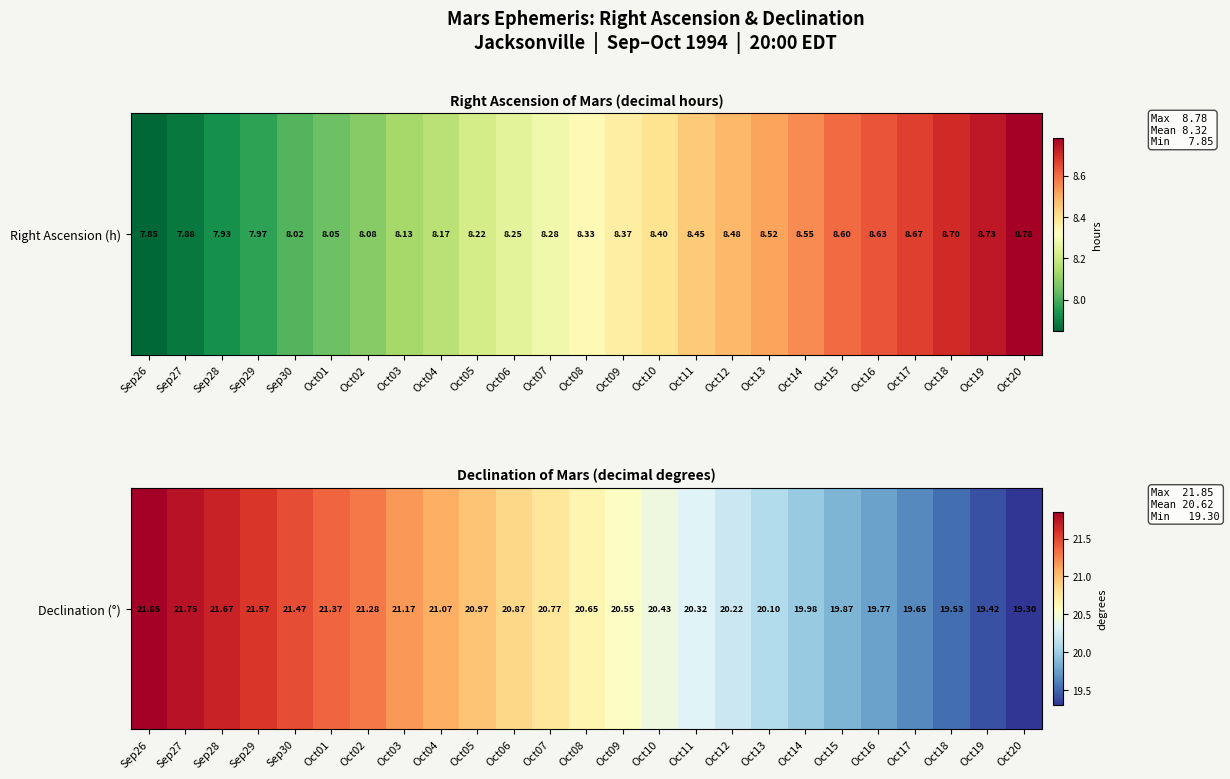

What is the difference between the values at Oct07 and Sep27?

1.0